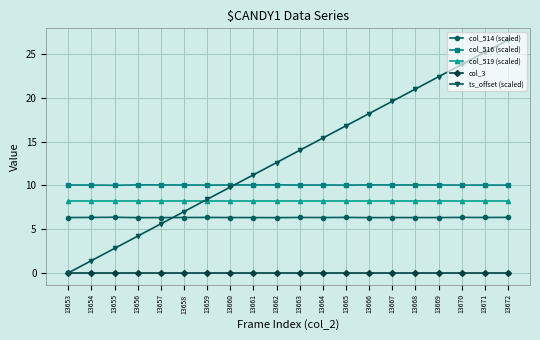

True or false: col_516 (scaled) and col_3 cross at least once.

False